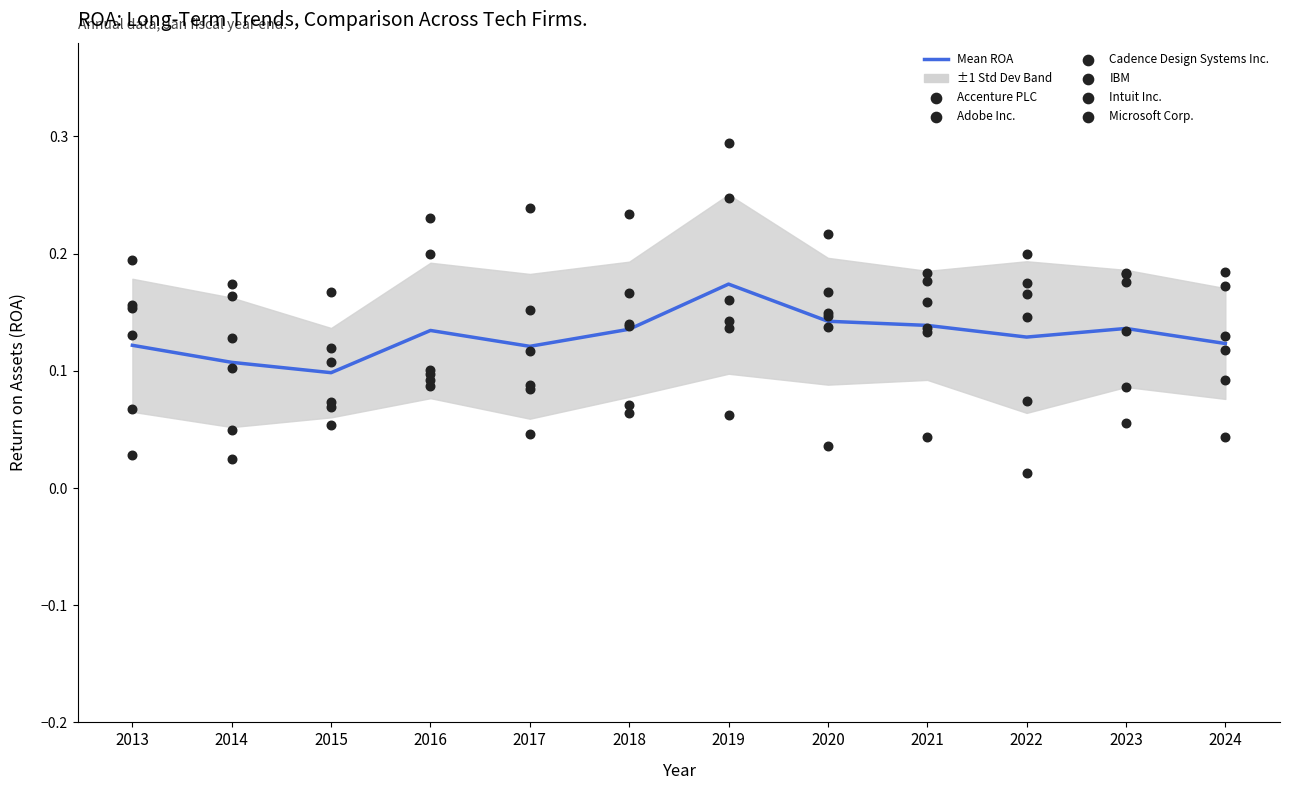

Which series reaches the maximum Y coordinate?

Cadence Design Systems Inc.